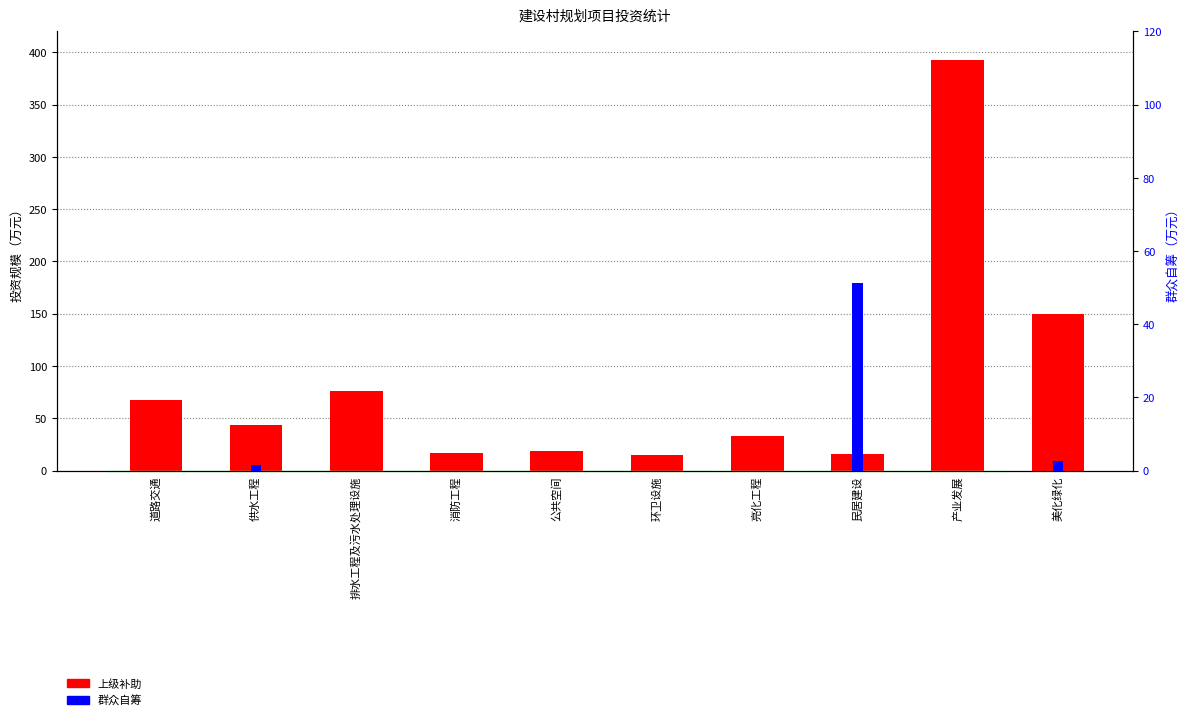

At 道路交通, list the series in order from smallest to largest.

群众自筹, 上级补助